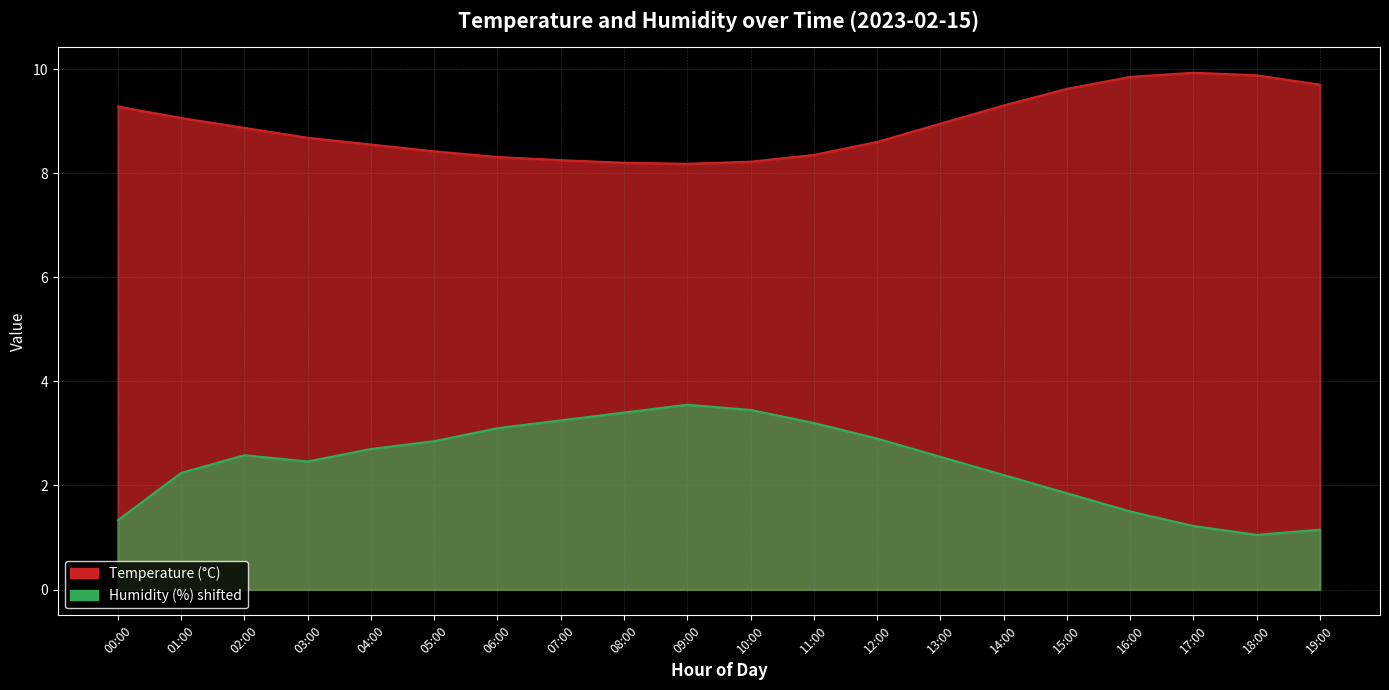

What is the label of the 15th point from the right?

05:00